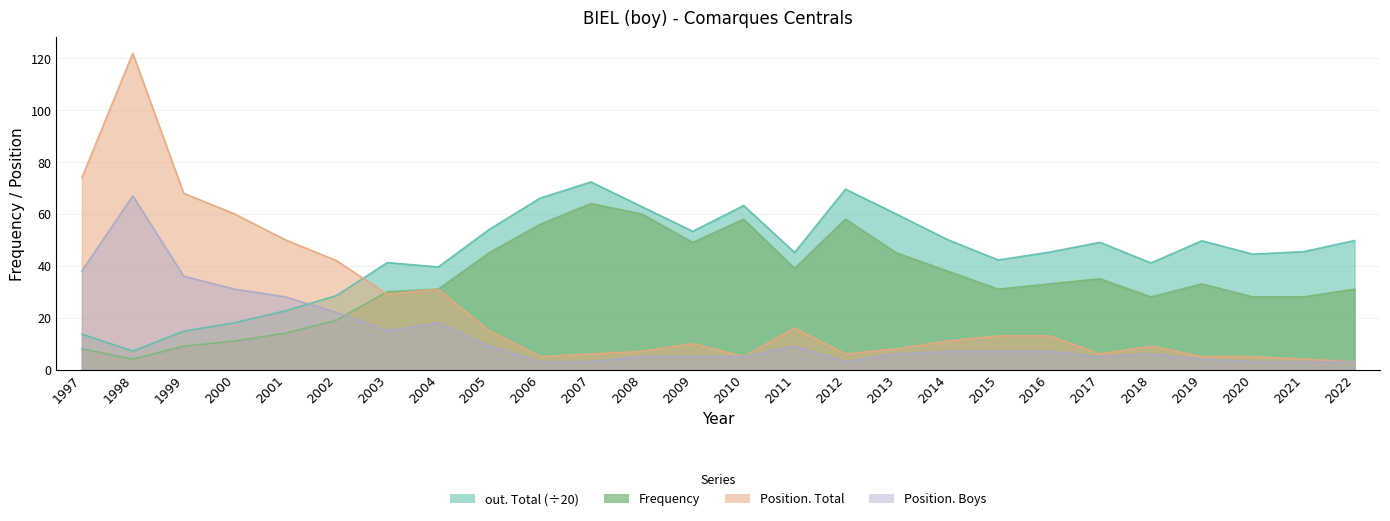

True or false: Position. Boys and Frequency intersect in this chart.

True